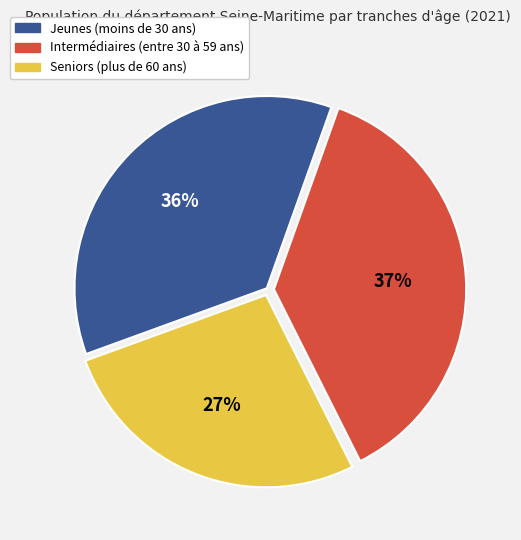

How many slices are in this pie chart?

3